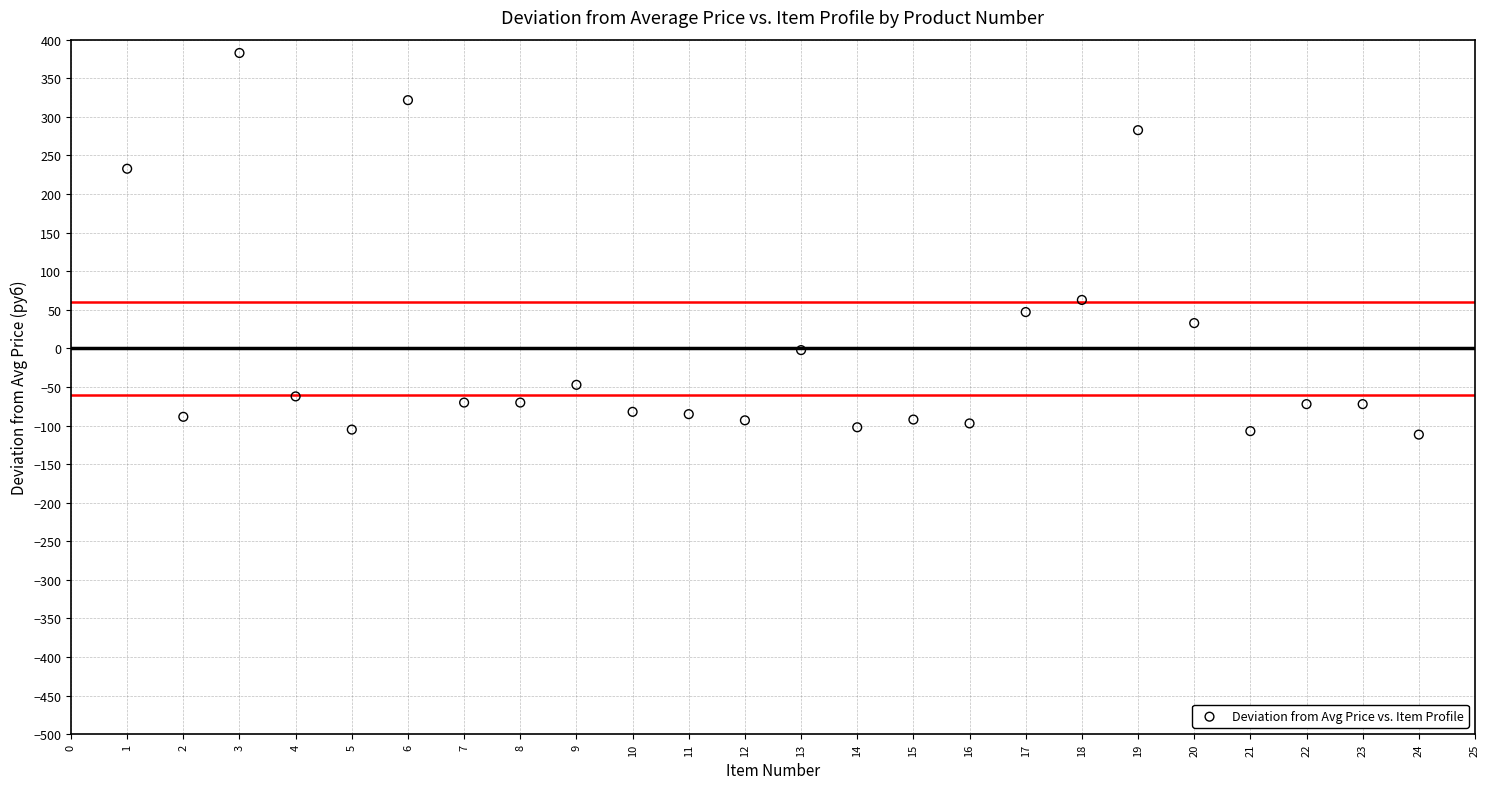

What Y value in the scatter plot is closest to 135?

62.7